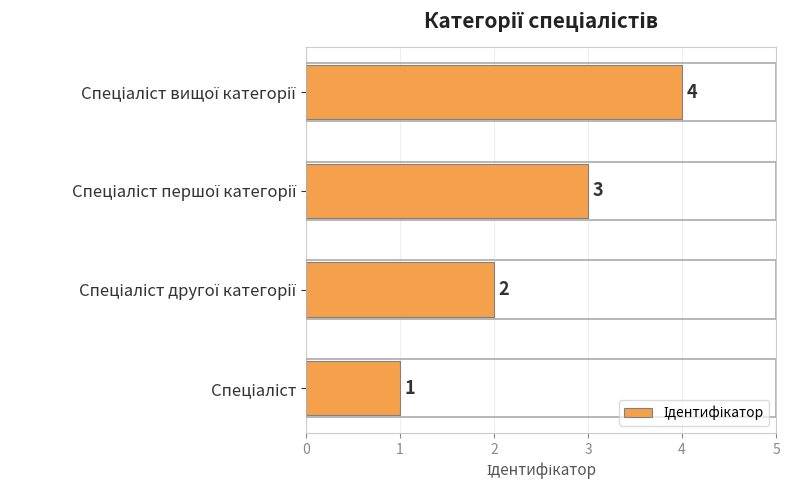

What is the greatest value displayed?

4